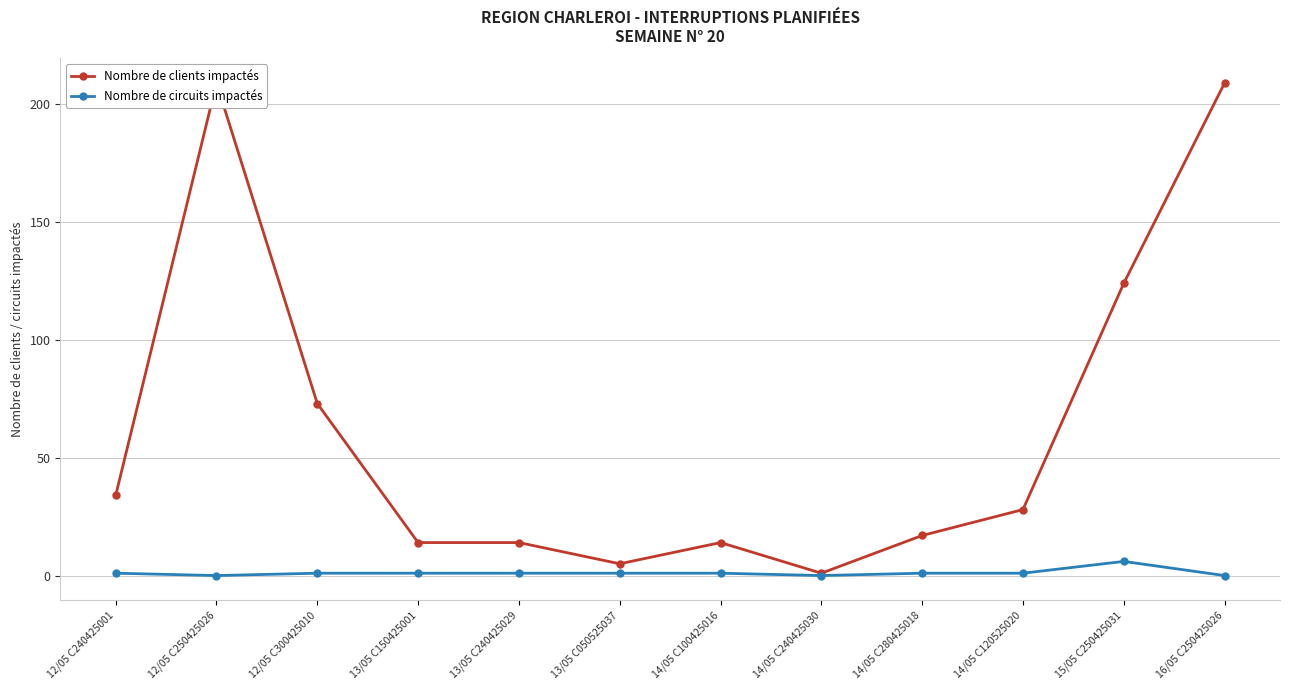

What is the difference between the maximum and minimum values in the Nombre de circuits impactés series?

6